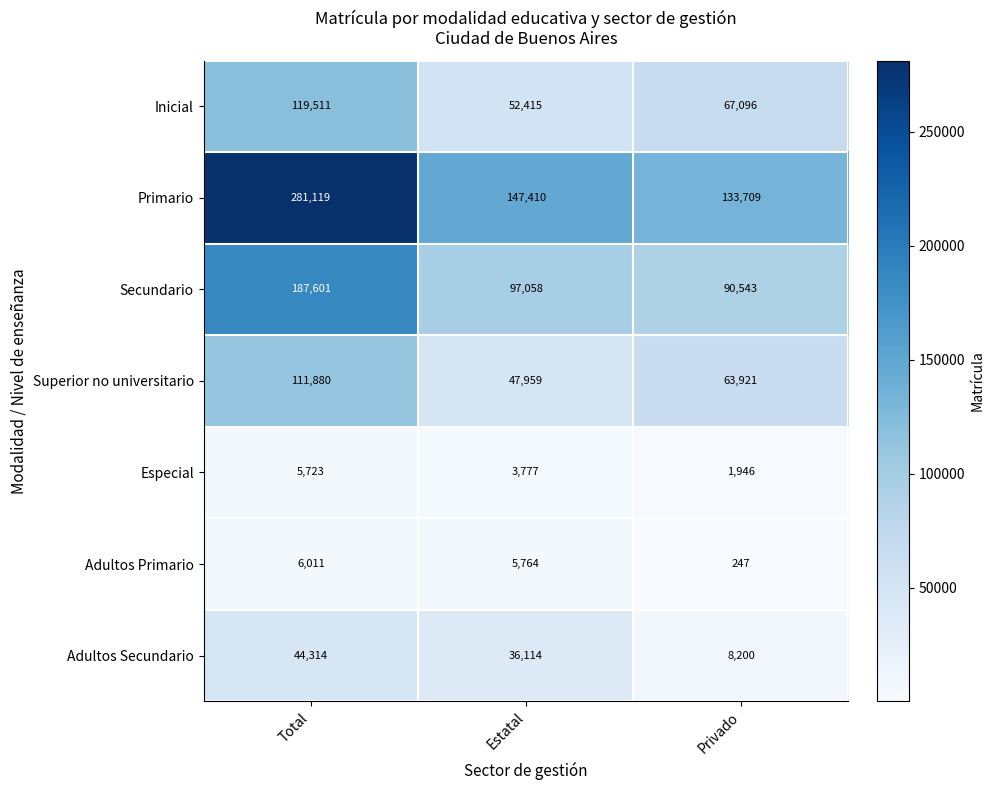

Which series changed the most between Estatal and Privado?

Adultos Secundario